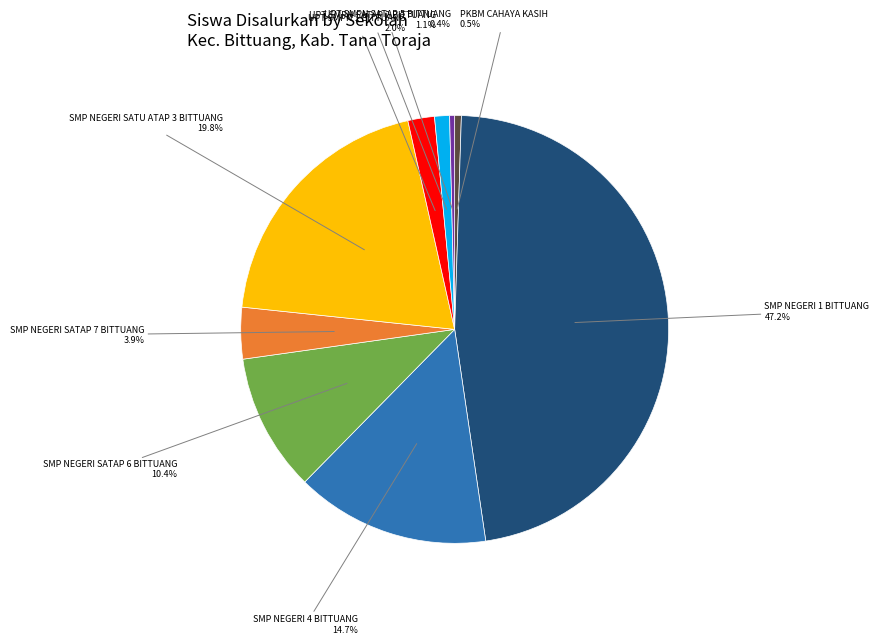

Is there any slice that represents more than half of the pie?

No